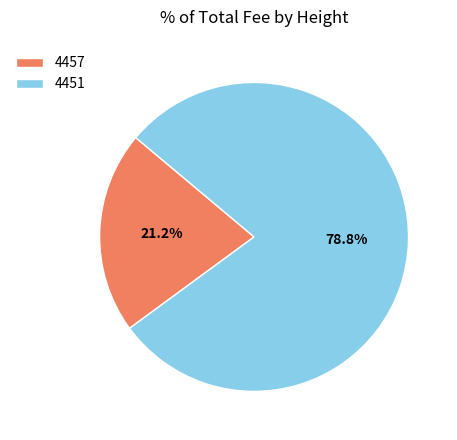

What percentage is the 4457 slice, to the nearest percent?

21%